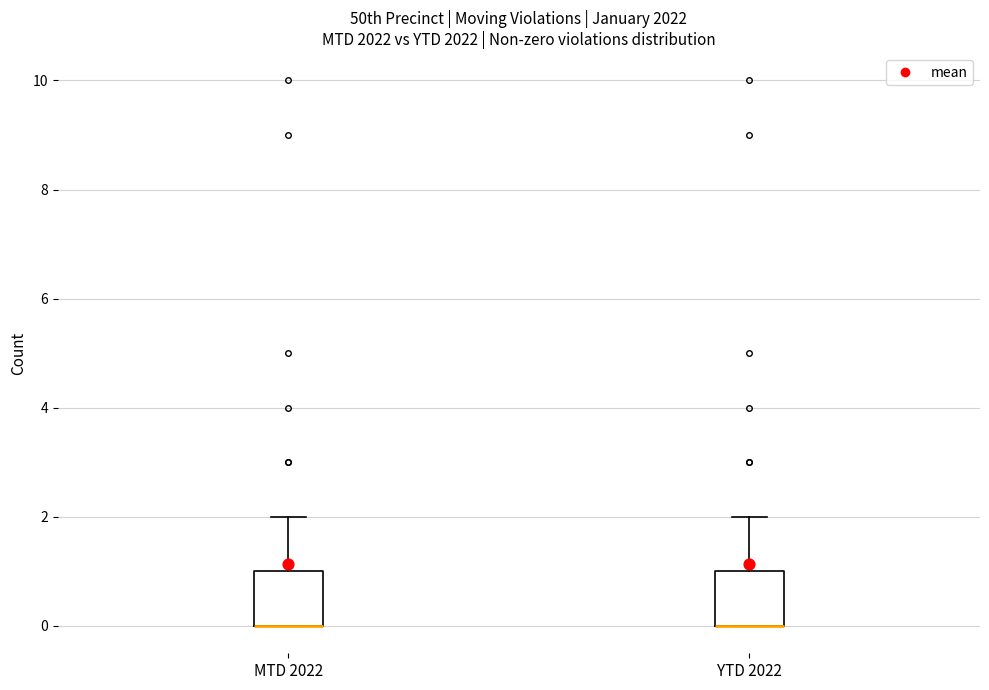

Reading left to right, transcribe this box plot: for each box, give where its median line is, the range the box spans, and where its two whiskers end, as read against the y-axis. The values are not printed on the chart, so give them approximately, as read against the axis.

MTD 2022: median 0 (drawn on the box's lower edge), box 0 to 1, whiskers 0 to 2
YTD 2022: median 0 (drawn on the box's lower edge), box 0 to 1, whiskers 0 to 2